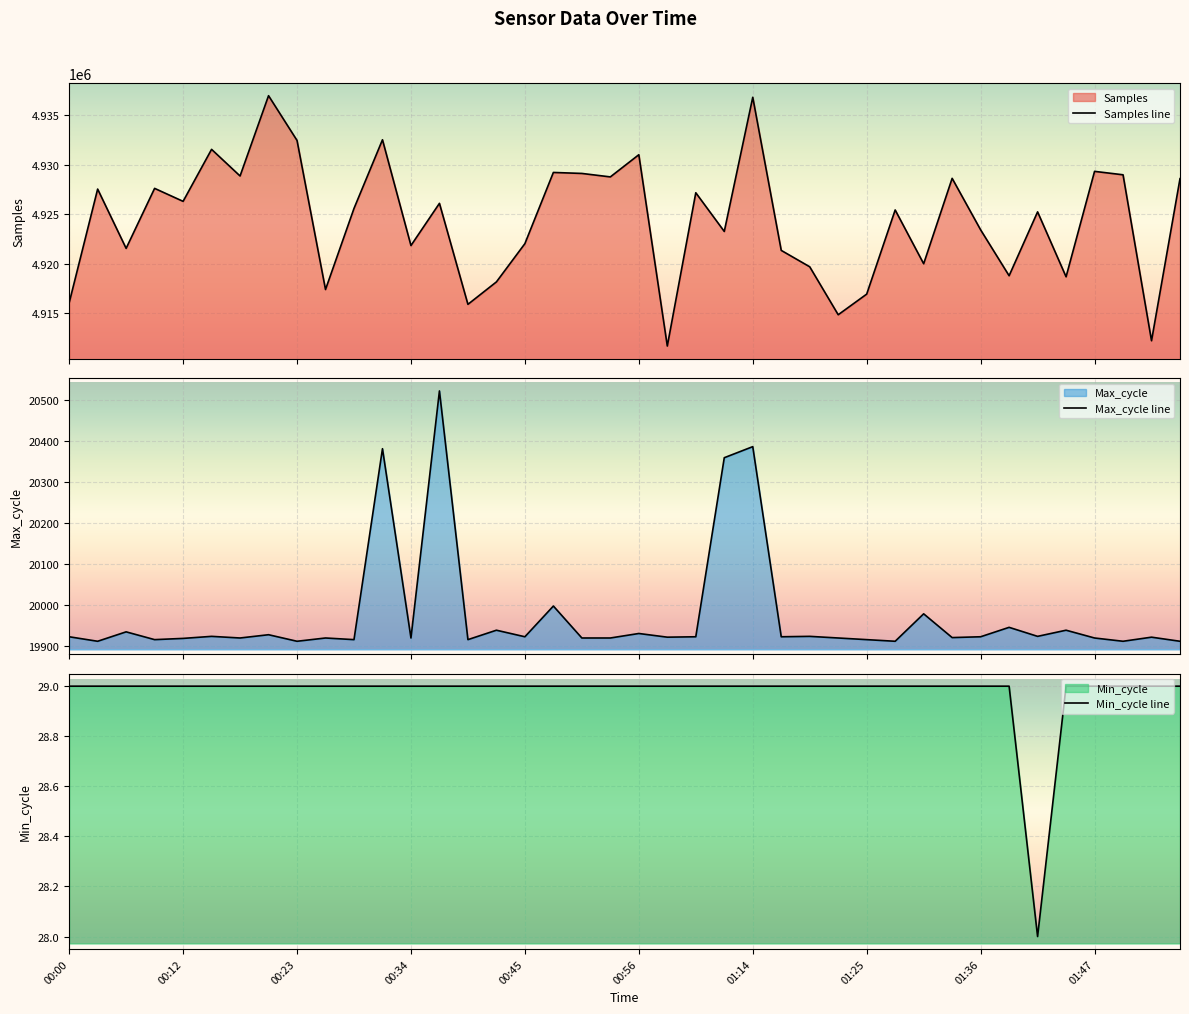

What is the maximum value for Max_cycle line?

20522